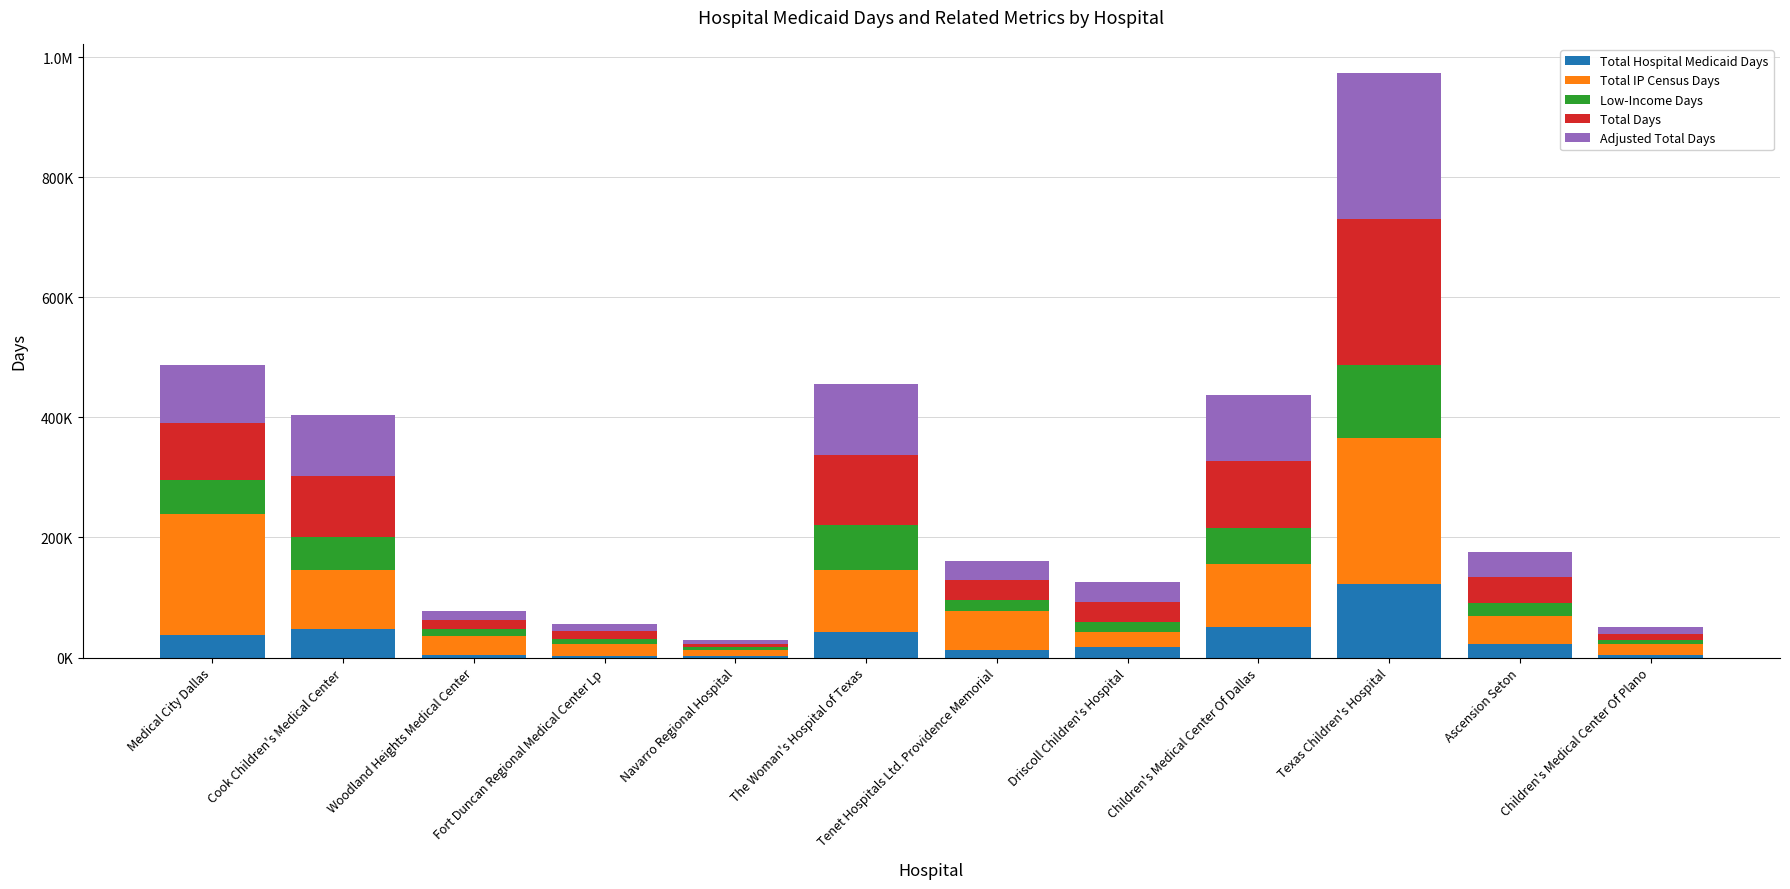

What are all the series names shown in the legend?

Total Hospital Medicaid Days, Total IP Census Days, Low-Income Days, Total Days, Adjusted Total Days